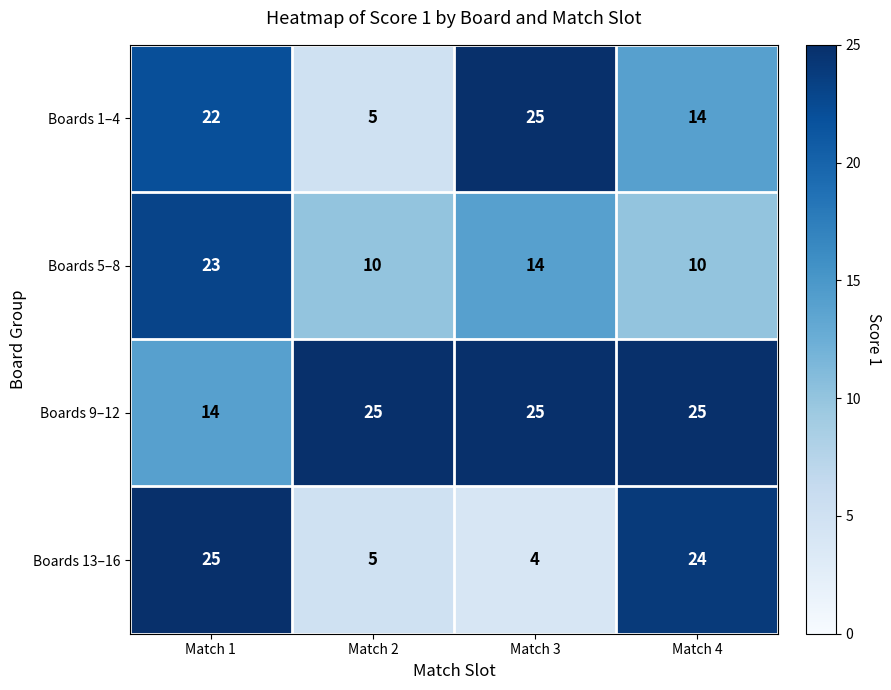

The value of Boards 9–12 at Match 2 is 25. True or false?

True